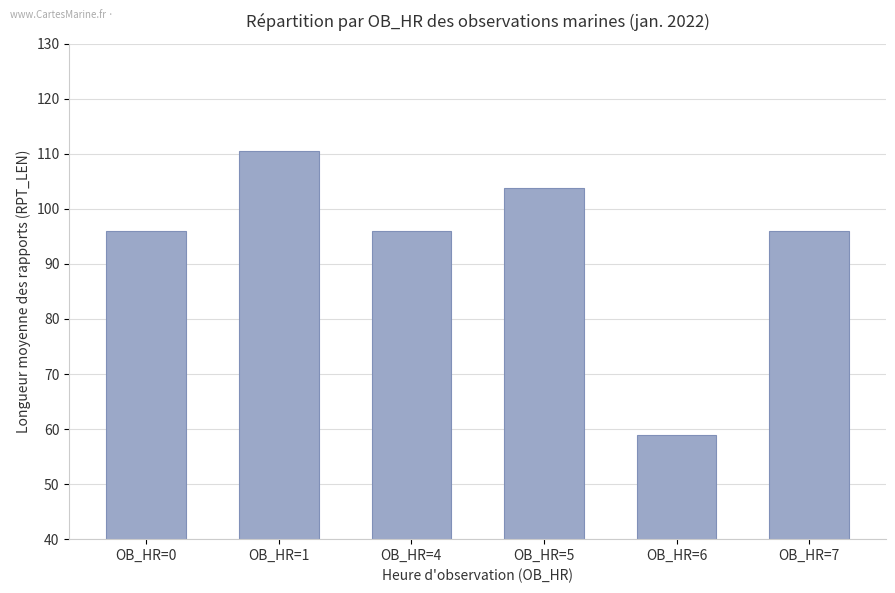

What is the value of the 3rd bar from the left?

96.0